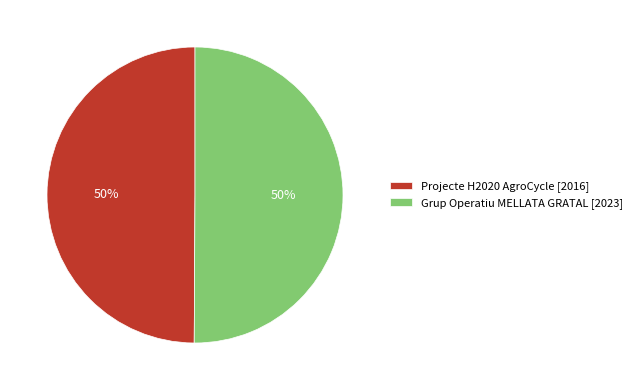

What is the ratio of the value at Projecte H2020 AgroCycle [2016] to the value at Grup Operatiu MELLATA GRATAL [2023]?

1.0